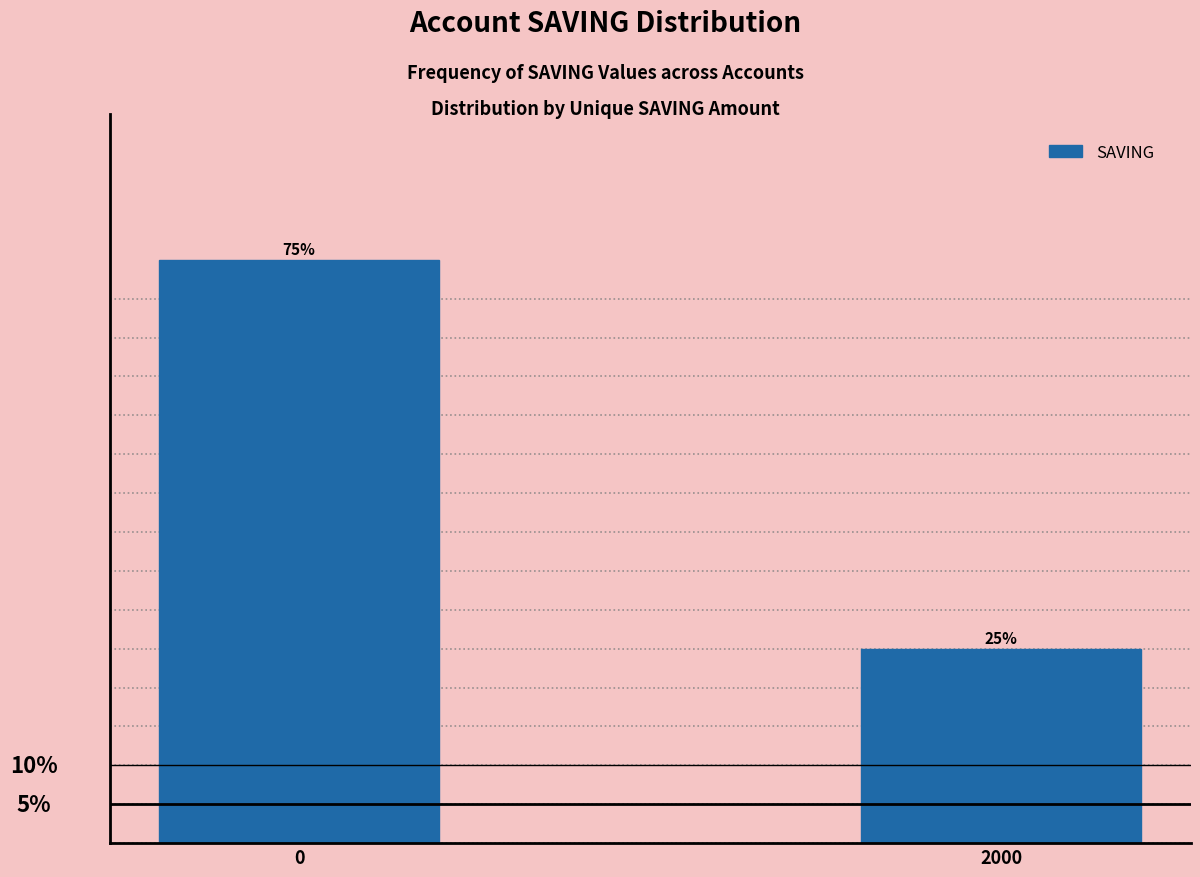

Rank the categories by value from highest to lowest.

0, 2000